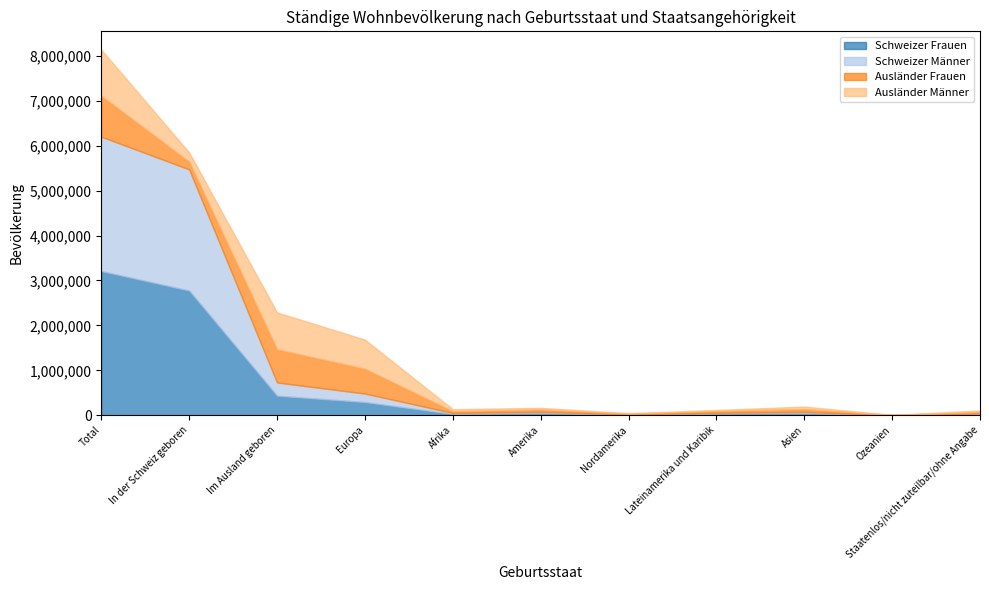

In Ausländer Frauen, how many points are higher than both neighbors (excluding endpoints)?

3